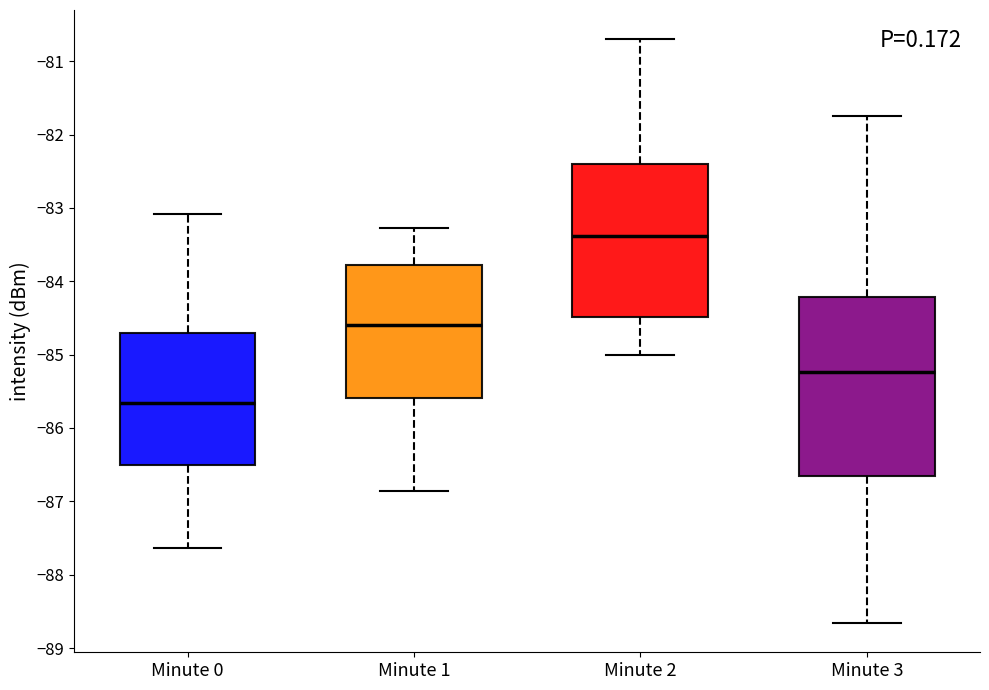

Comparing the boxes themselves (not the whiskers), which one is the tallest?

Minute 3